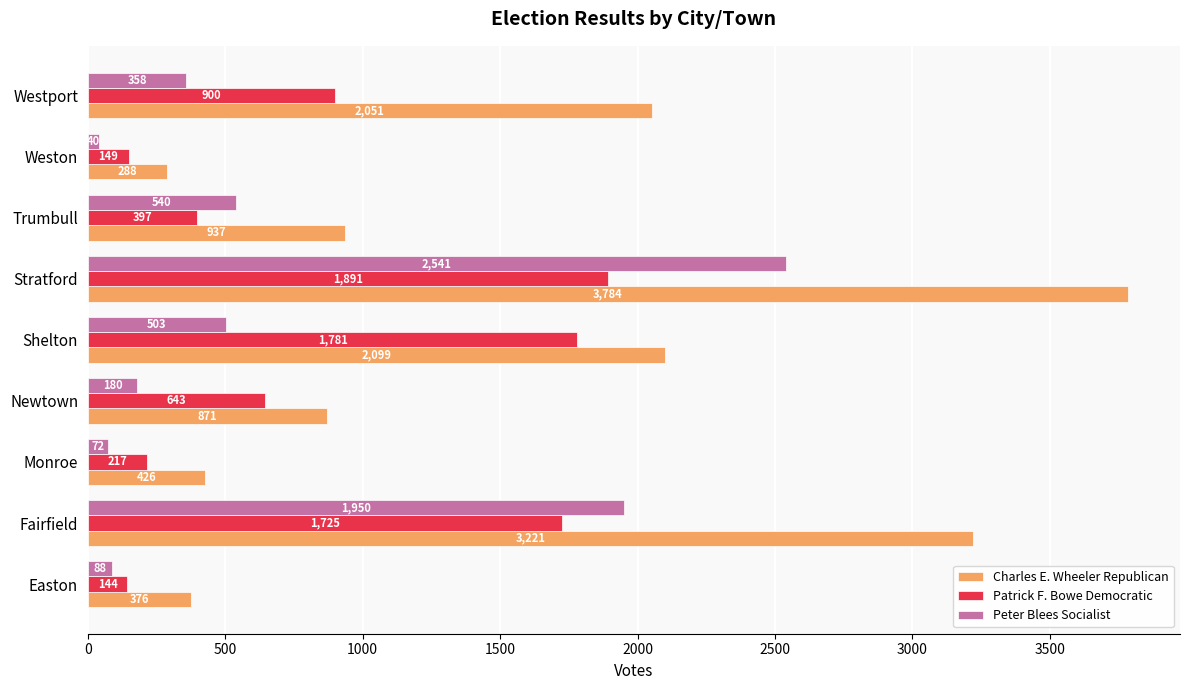

Rank the series by their maximum value, from lowest to highest.

Patrick F. Bowe Democratic, Peter Blees Socialist, Charles E. Wheeler Republican